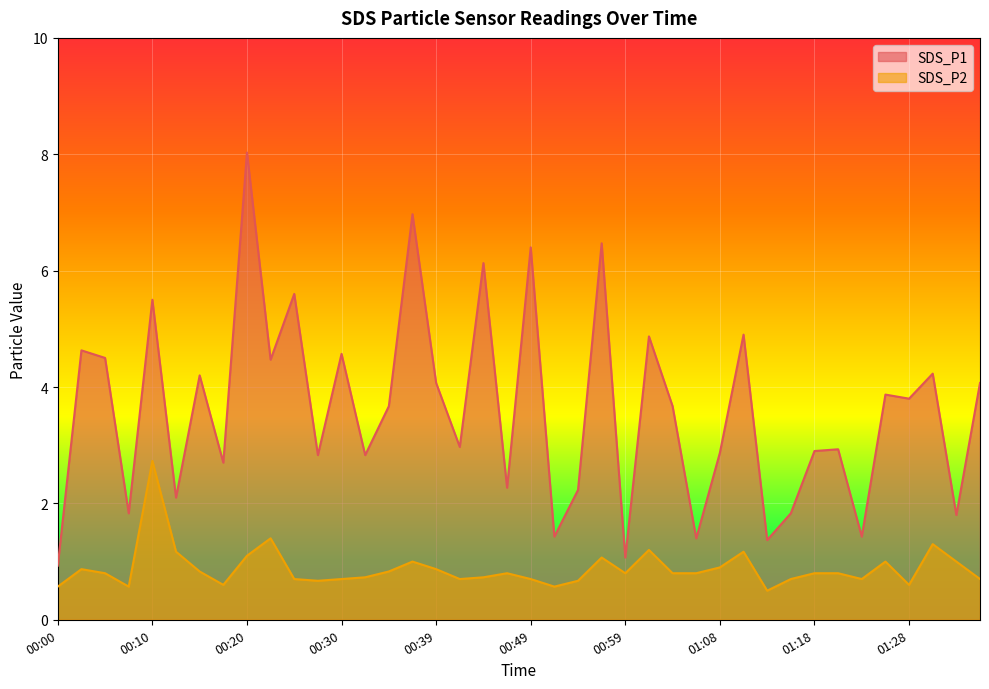

At which label does SDS_P1 first exceed 3?

00:03